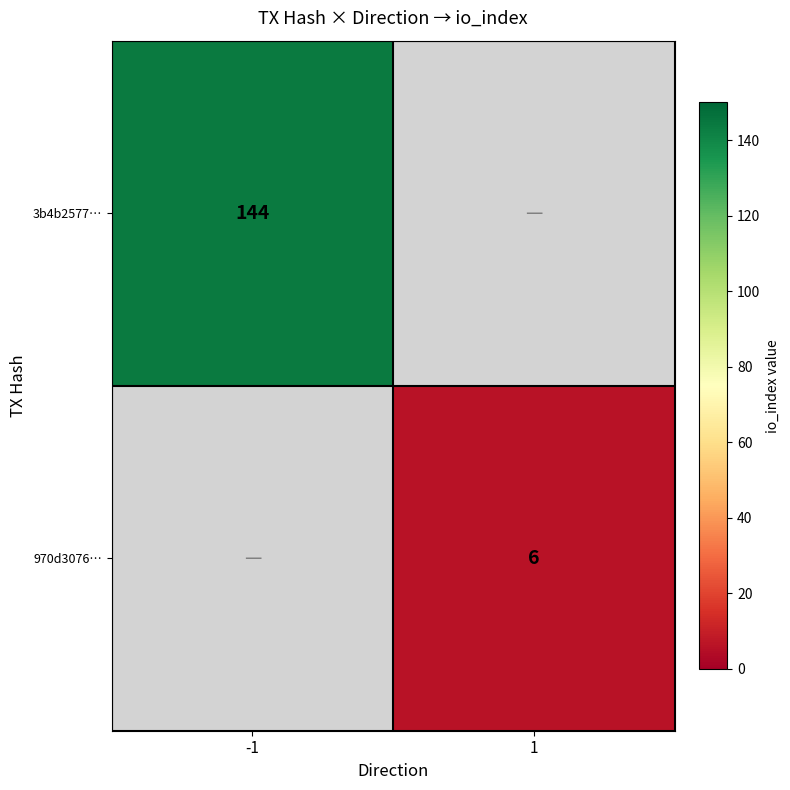

Is it true that 3b4b2577… equals 58 at -1?

False